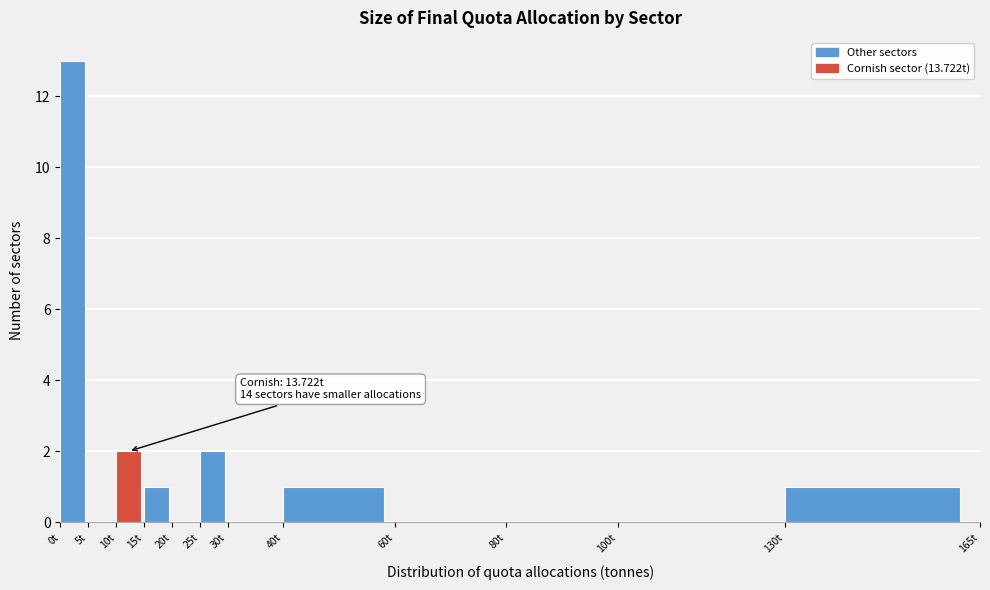

Over which range of the x-axis is the bar tallest?

0 to 5